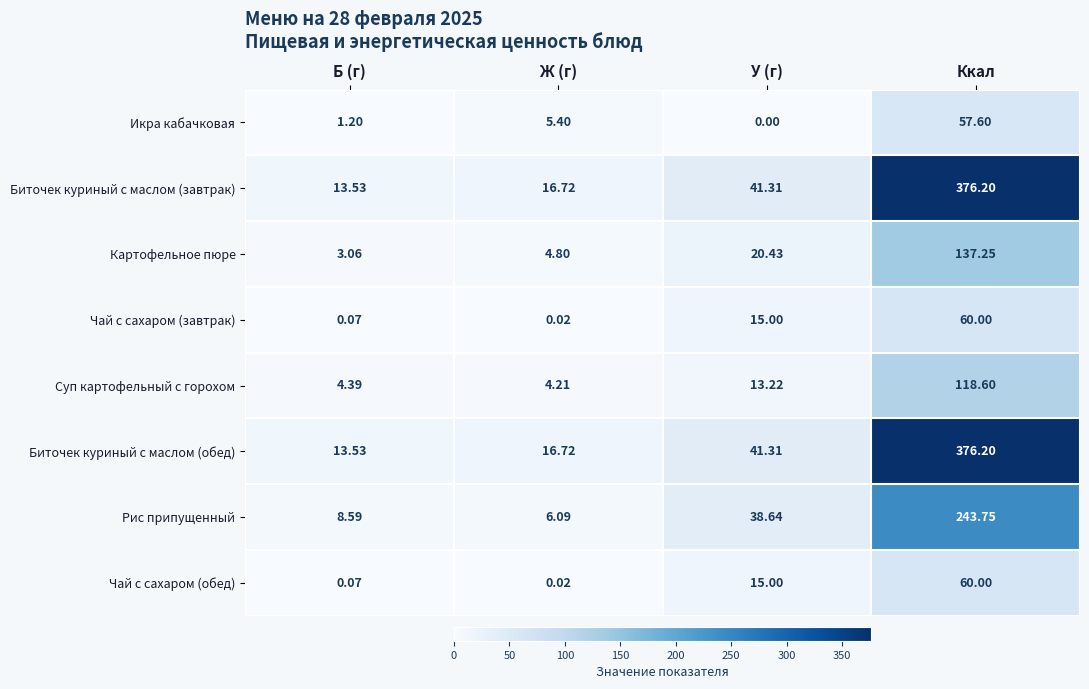

Which label corresponds to the largest value in the chart?

Ккал